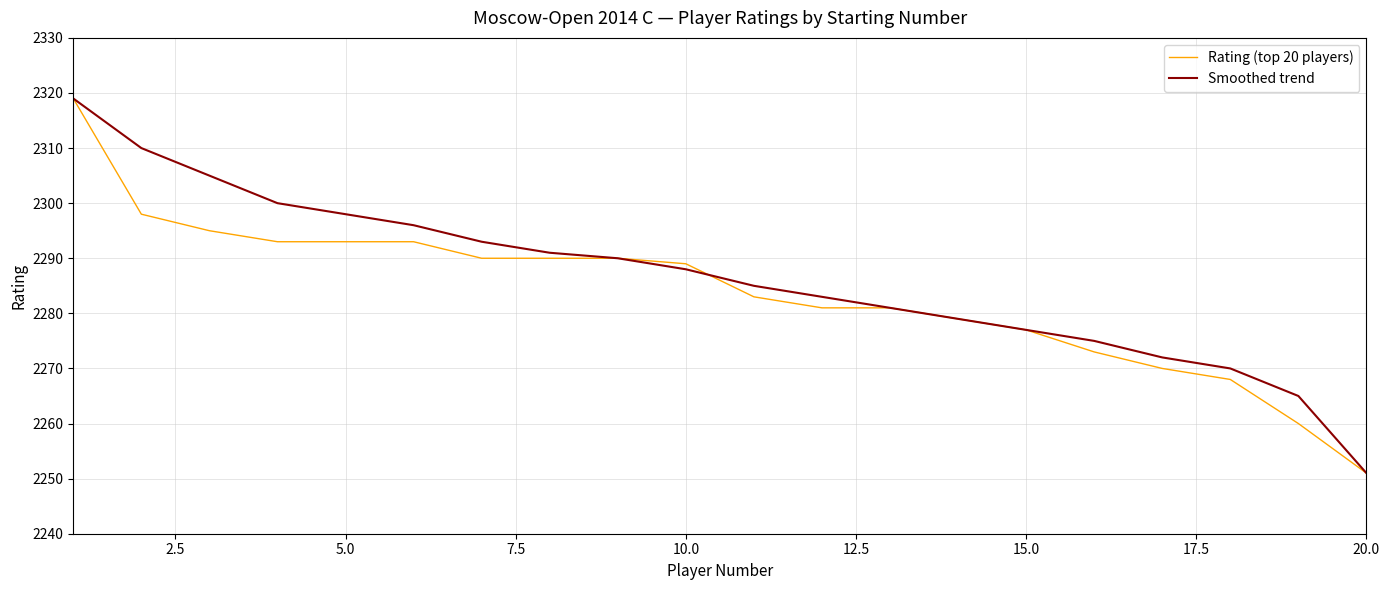

What is the highest value of the Rating (top 20 players) series?

2319